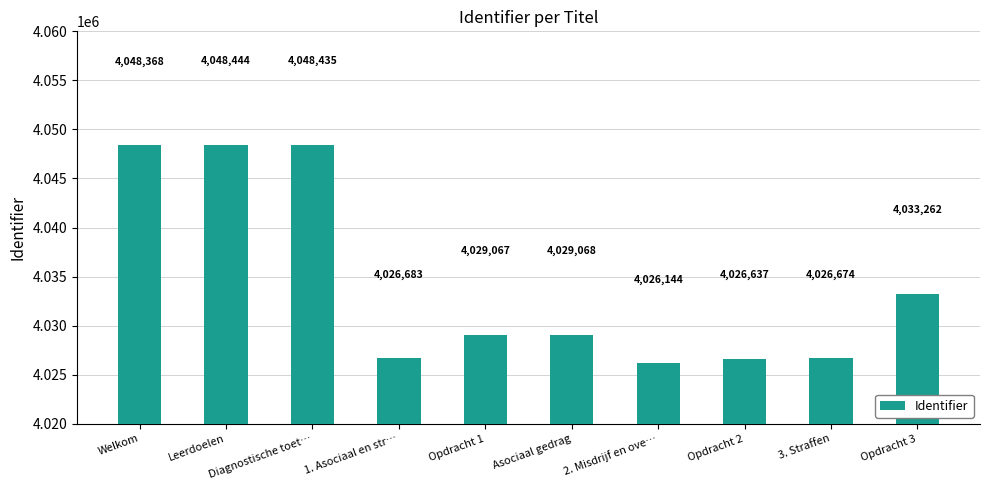

Reading right to left, extract all data points from this chart.

Opdracht 3=4033262	3. Straffen=4026674	Opdracht 2=4026637	2. Misdrijf en ove…=4026144	Asociaal gedrag=4029068	Opdracht 1=4029067	1. Asociaal en str…=4026683	Diagnostische toet…=4048435	Leerdoelen=4048444	Welkom=4048368